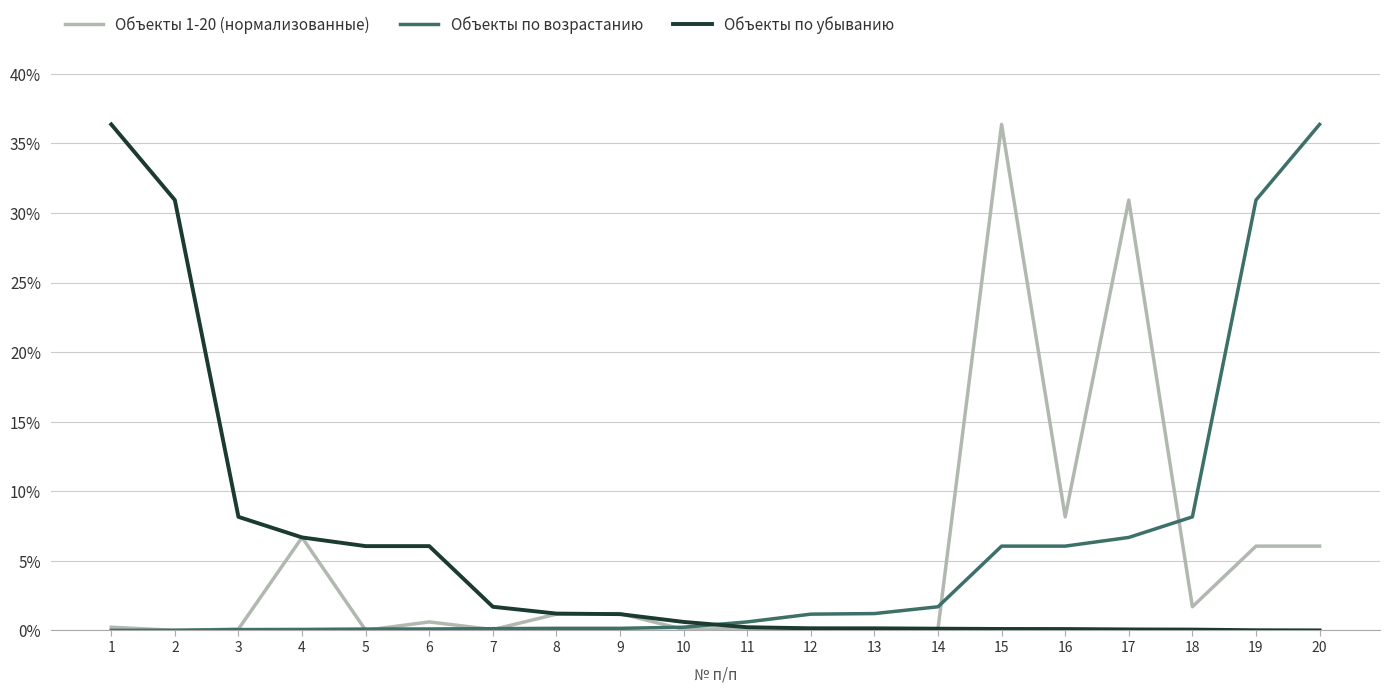

What is the difference between the maximum and minimum values in the Объекты по убыванию series?

36.4